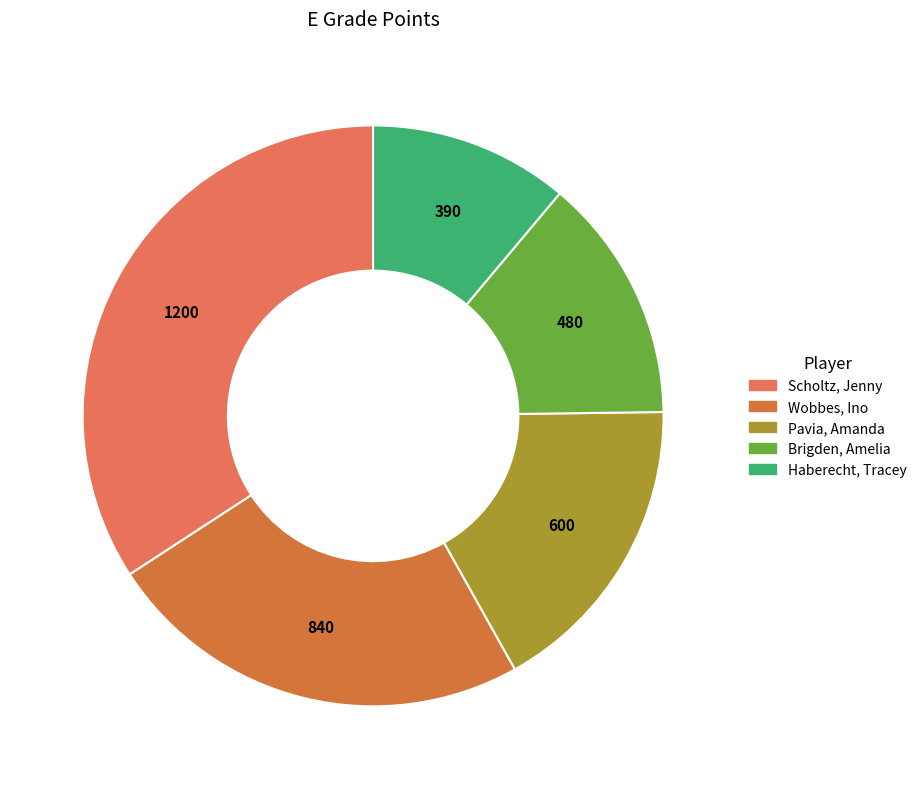

How many slices are in this pie chart?

5